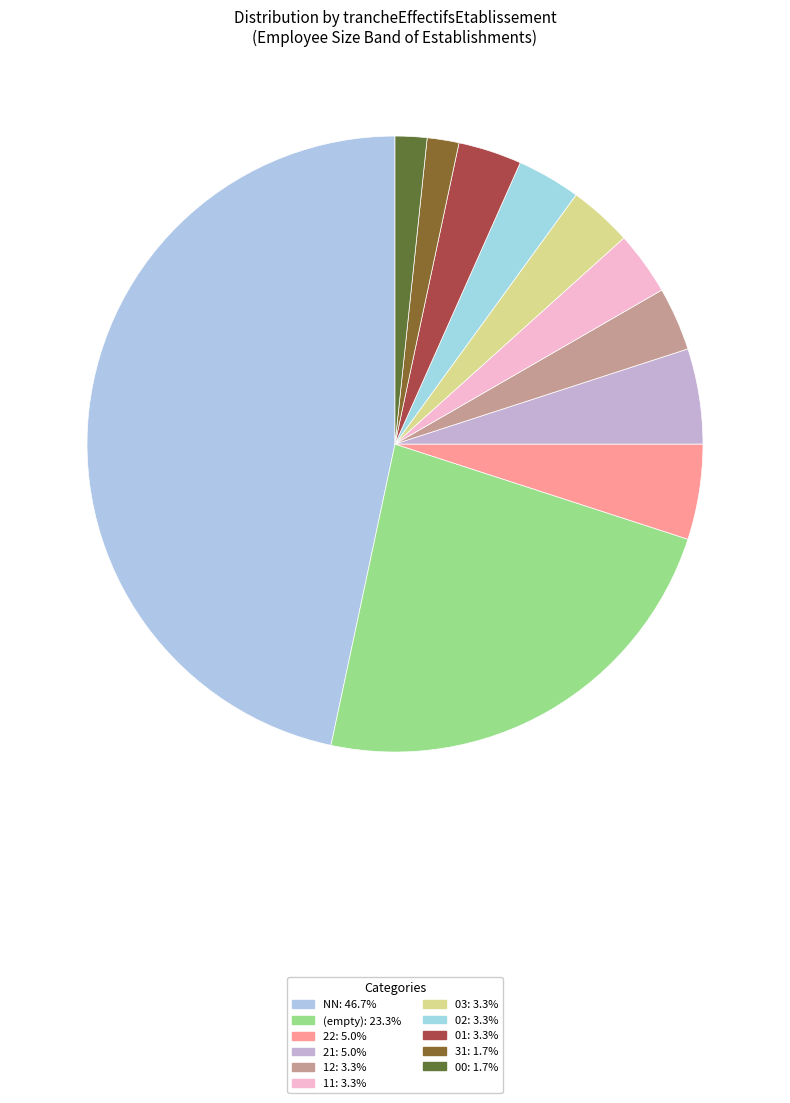

Count the number of slices in the pie.

11